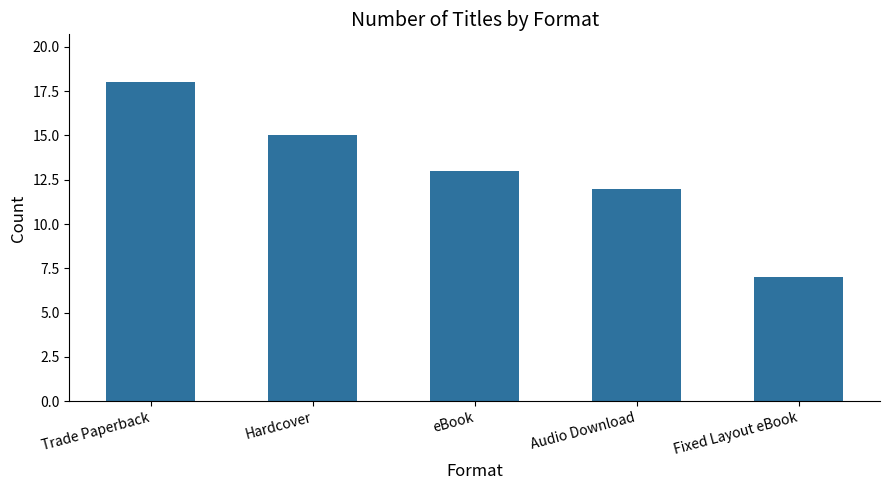

How many values are below 13?

2